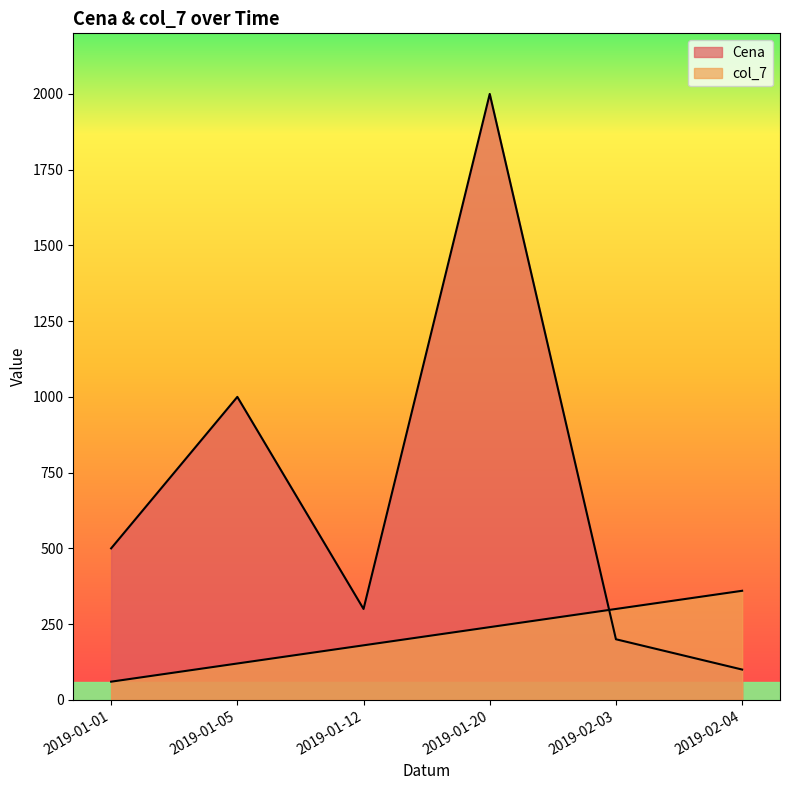

What is the difference between the Cena values at 2019-02-03 and 2019-01-05?

800